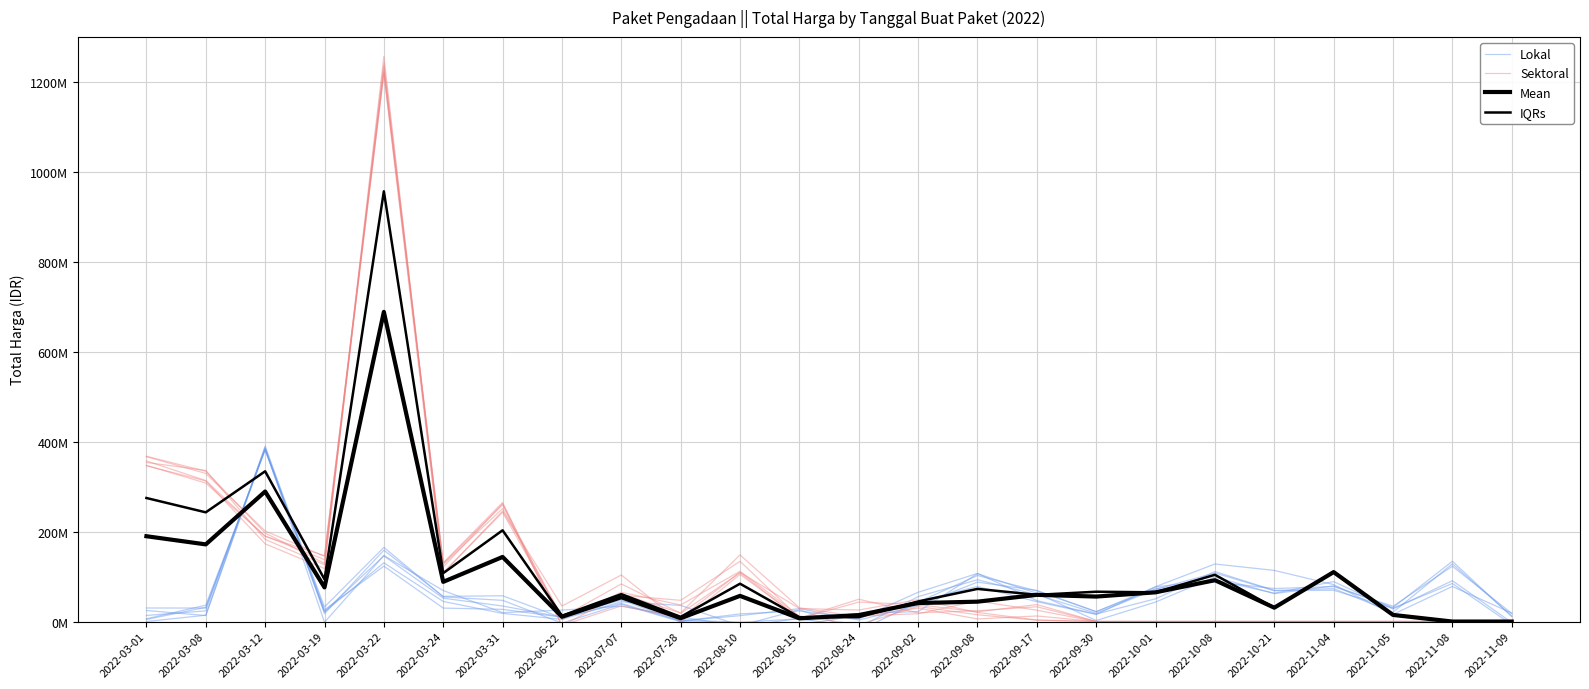

What is the total value across all series at 2022-08-24?

55845265.3